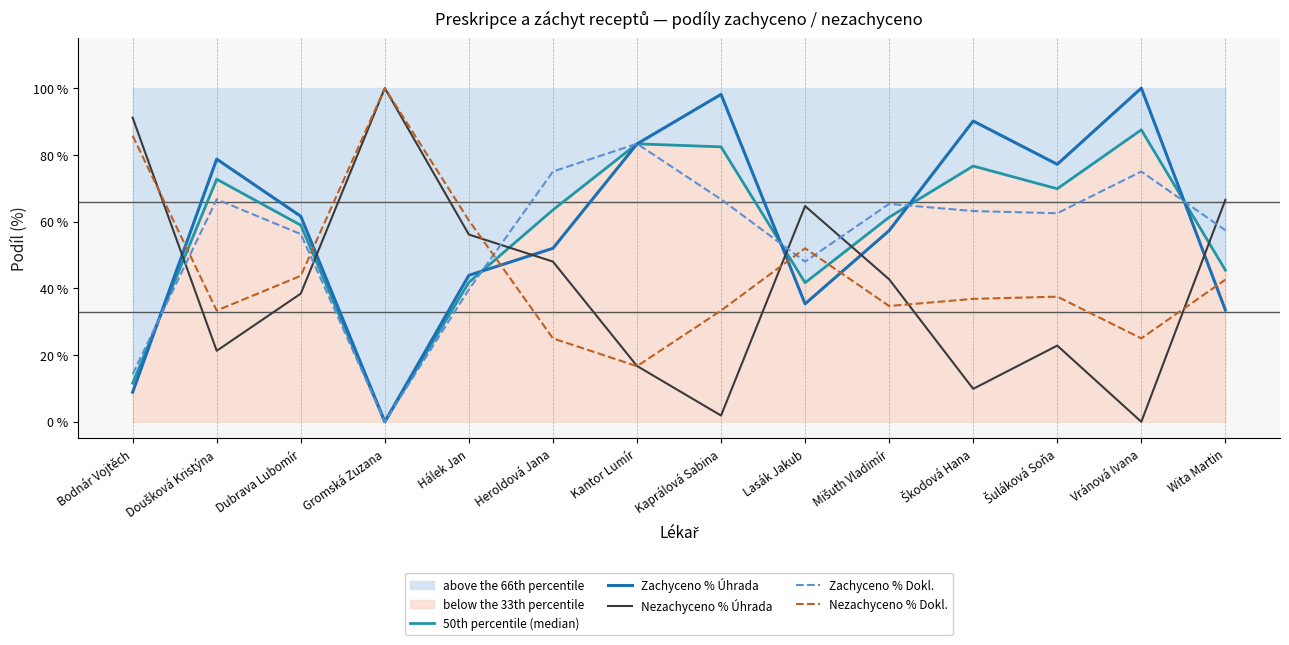

What position from the left is Lasák Jakub?

9